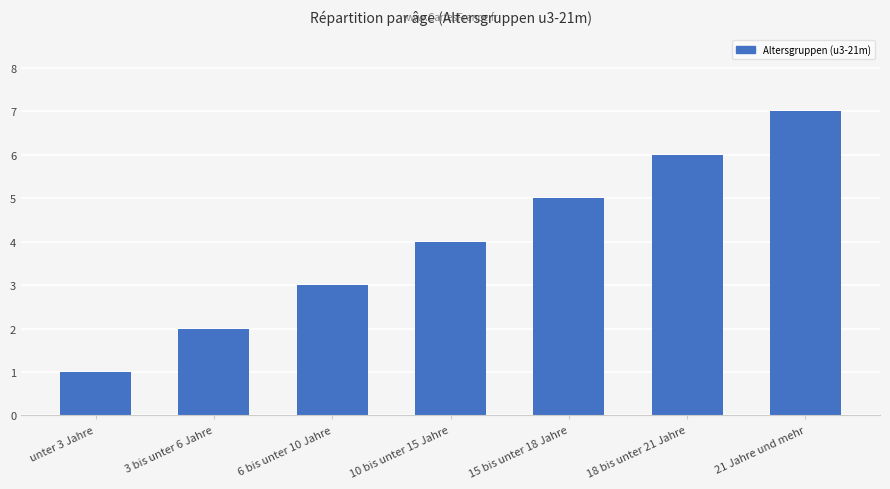

How many series are shown in this chart?

1